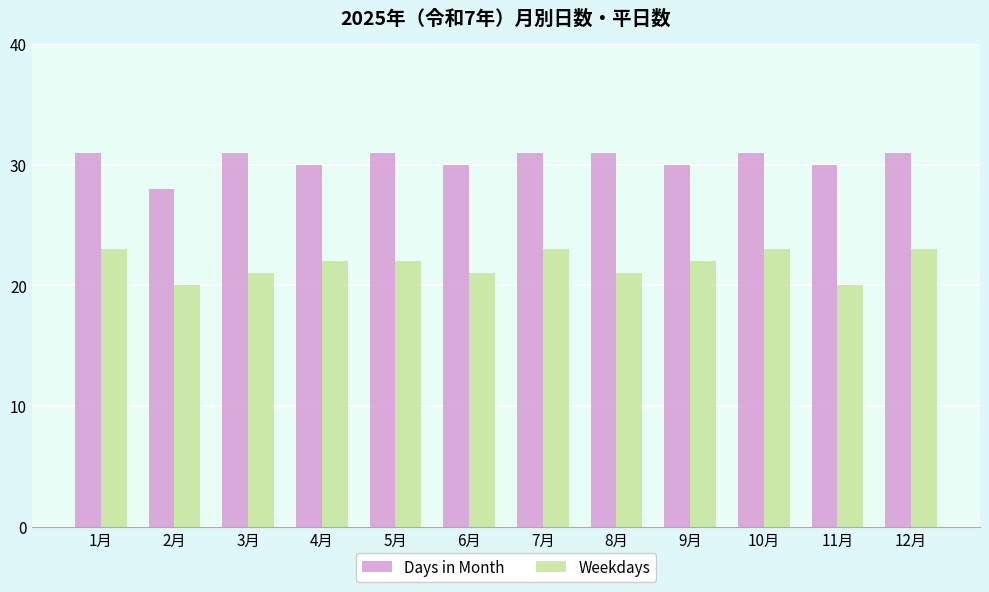

What is the spread (max minus min) of values at 2月?

8